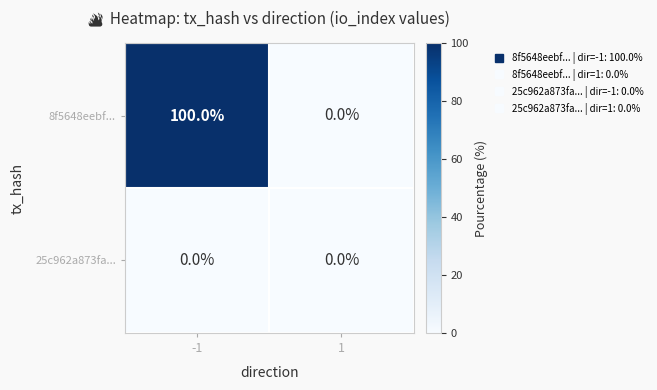

At how many categories does at least one series exceed 17?

1